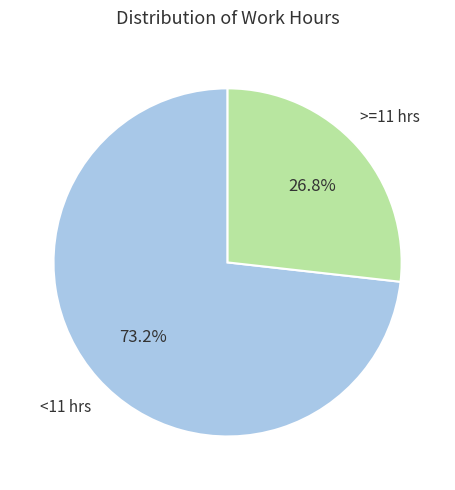

Does any single category account for the majority?

Yes